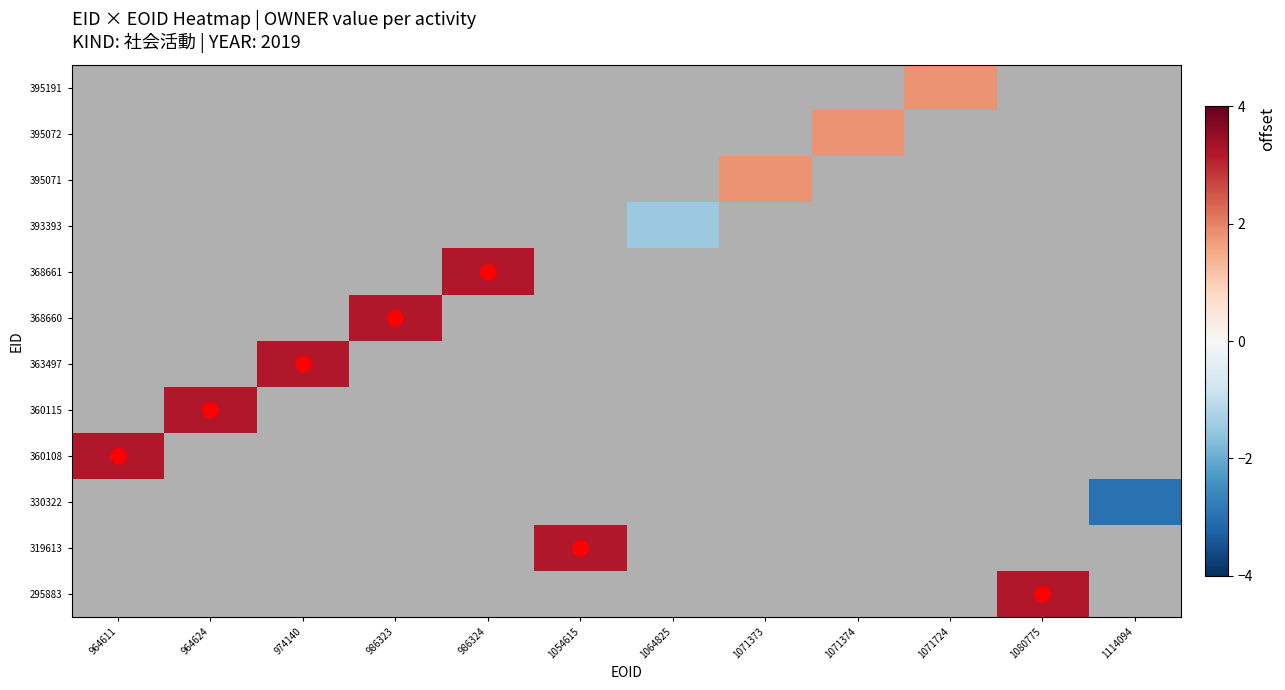

Which category has the highest value in the 360115 series?

964611